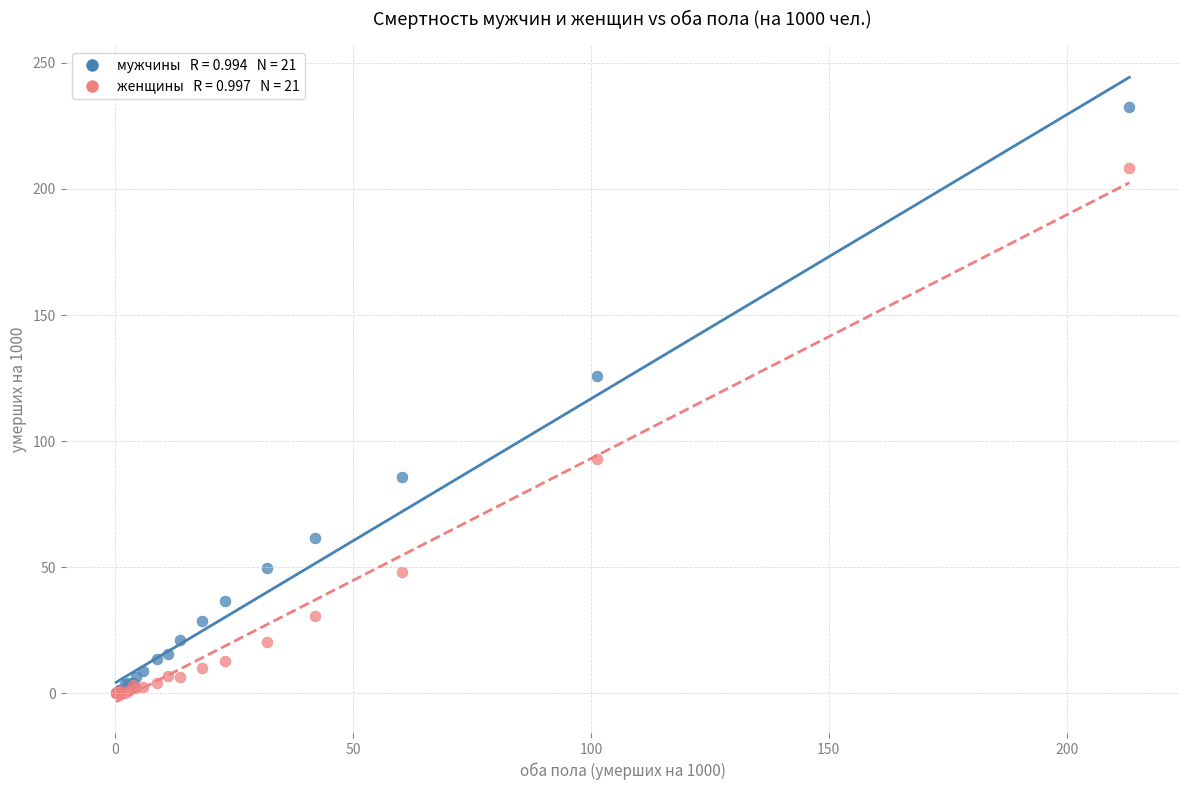

Across all series, what Y value is closest to 116?

125.8